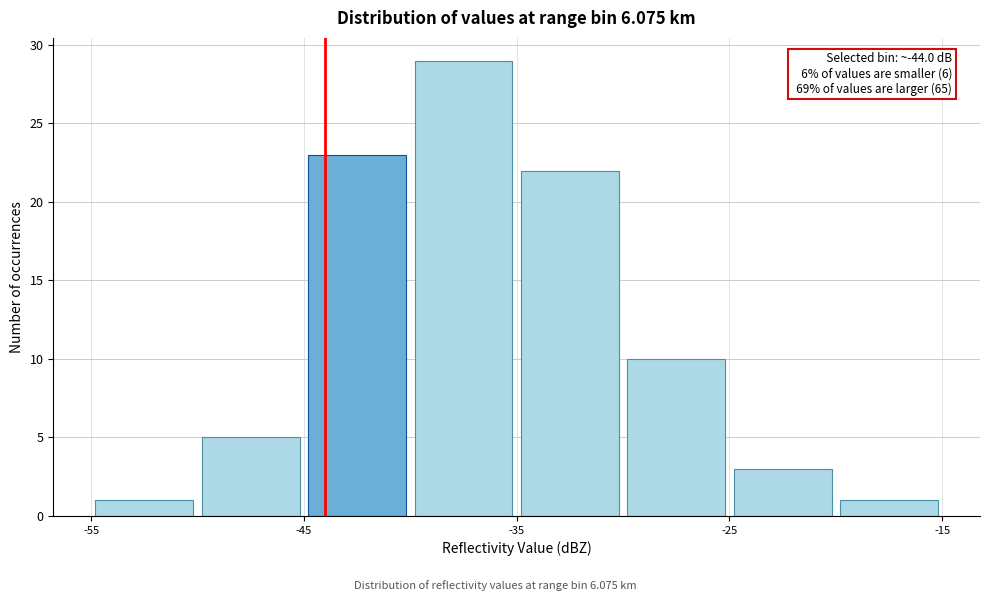

Which range on the x-axis has the tallest bar?

-40 to -35